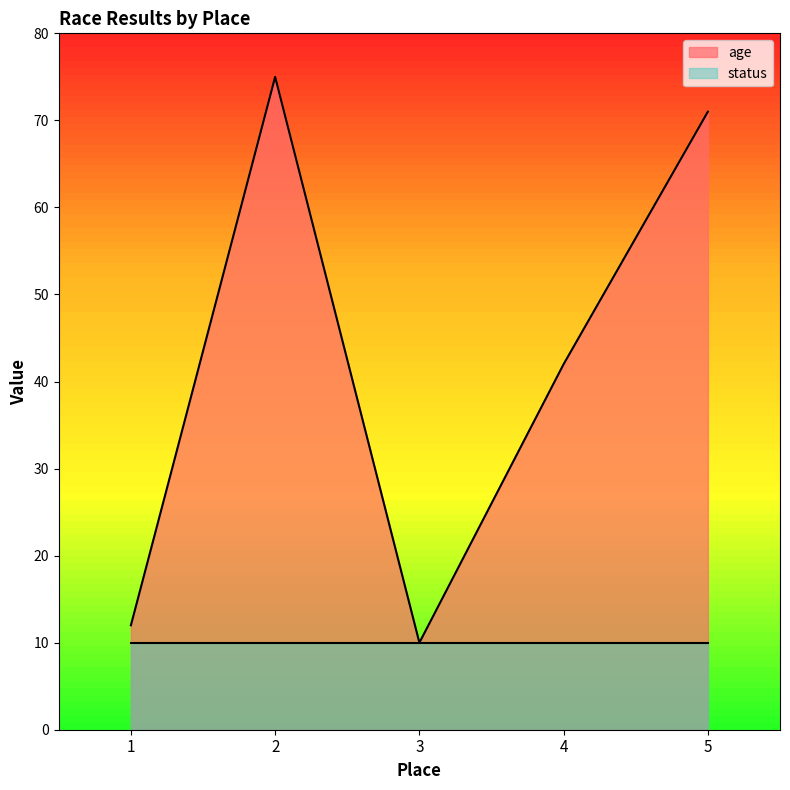

Does the chart have visible grid lines?

No